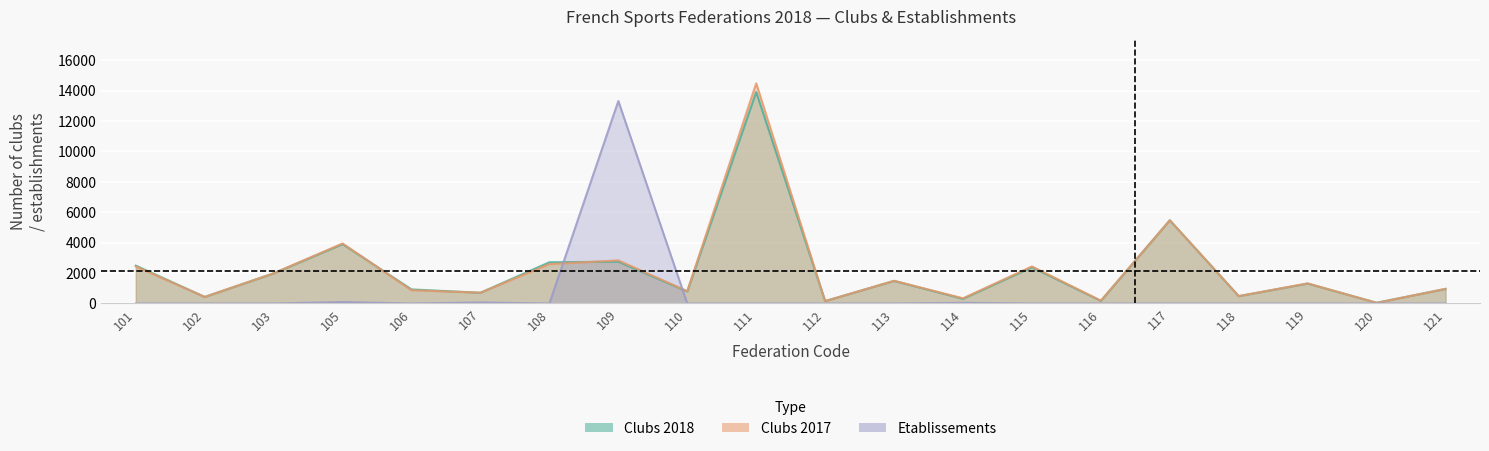

Where is the first local minimum for Etablissements?

106